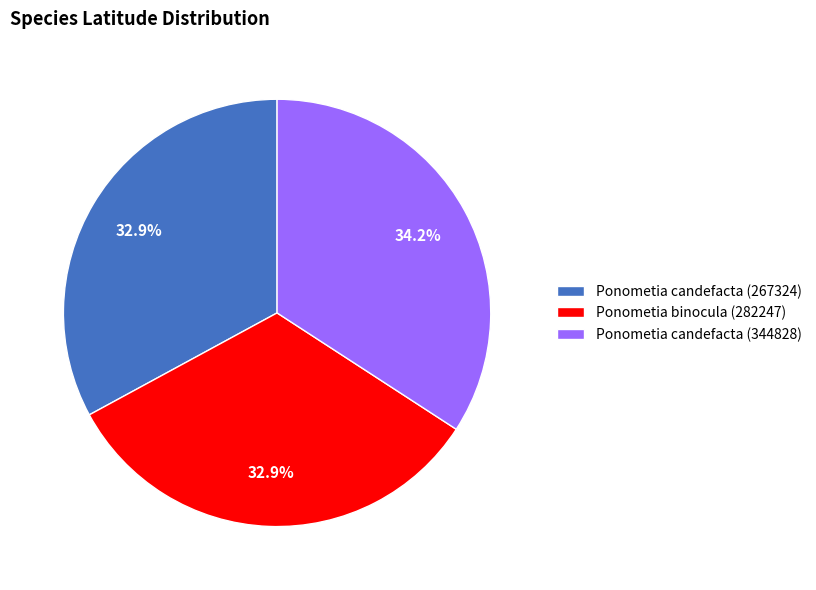

Which category has the biggest portion of the pie?

Ponometia candefacta (344828)